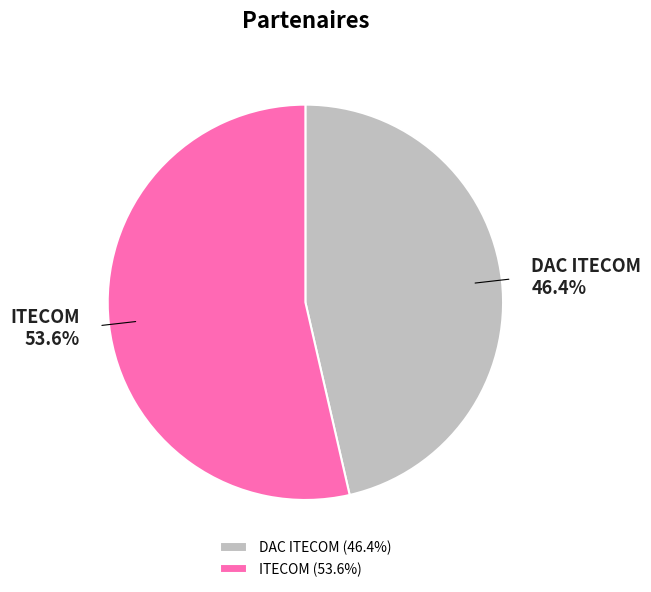

How much of the chart is everything except DAC ITECOM?

53.6%